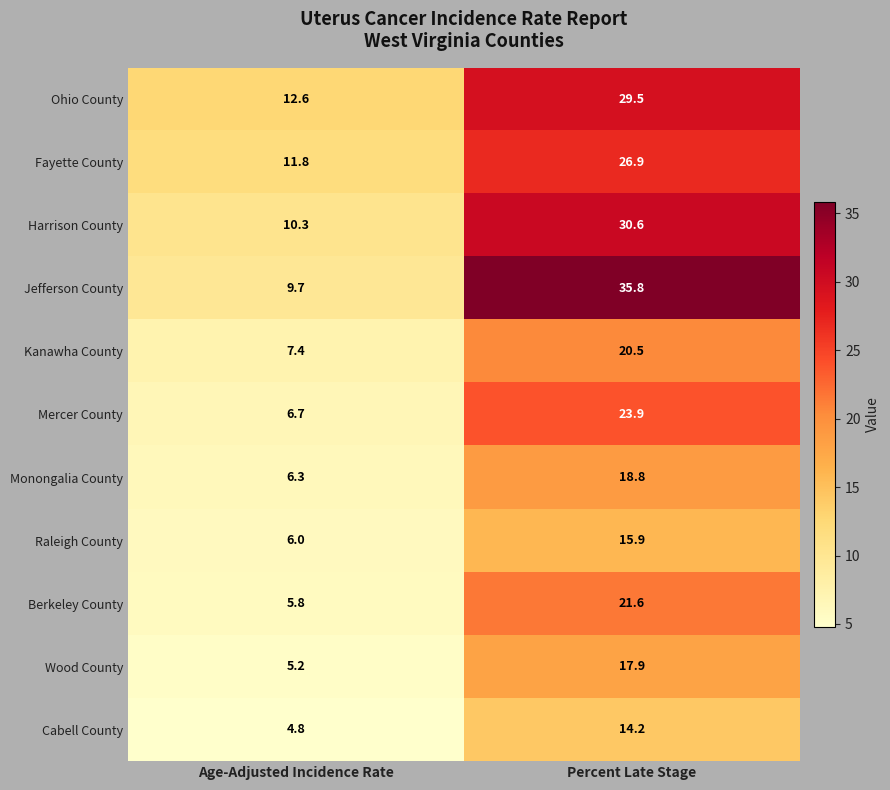

Is it true that Kanawha County equals 7.4 at Age-Adjusted Incidence Rate?

True